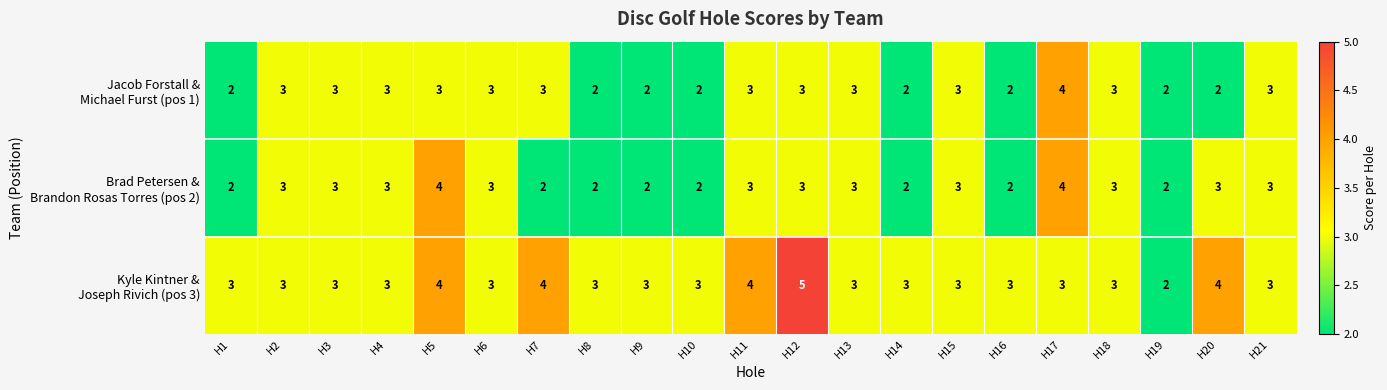

What is the greatest value displayed?

5